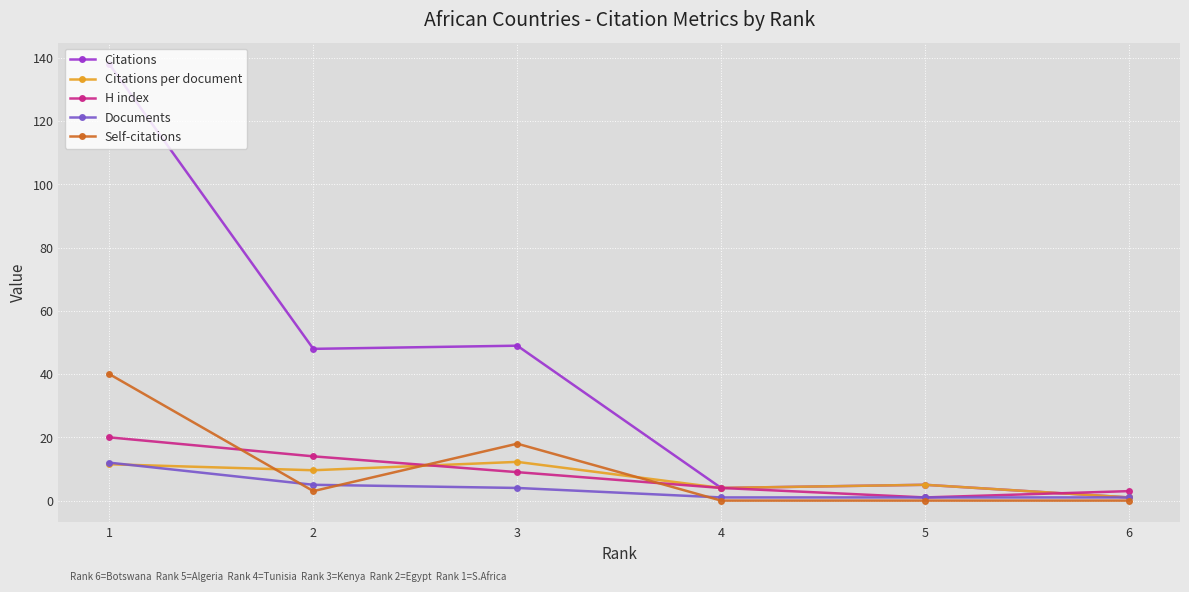

What is the value of the H index point at the 2nd from the left?

14.0